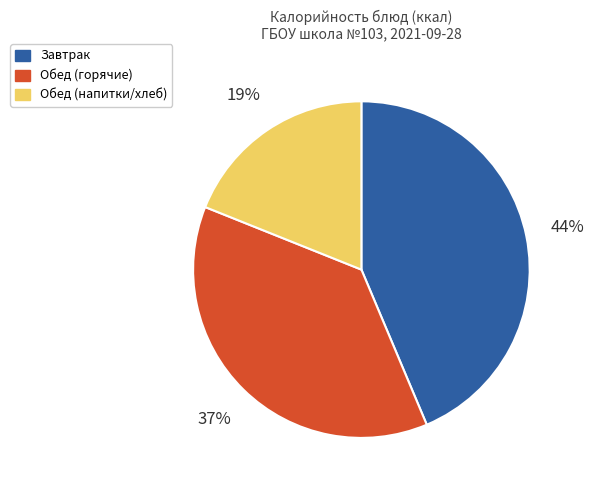

Which slice is the smallest?

Обед (напитки/хлеб)